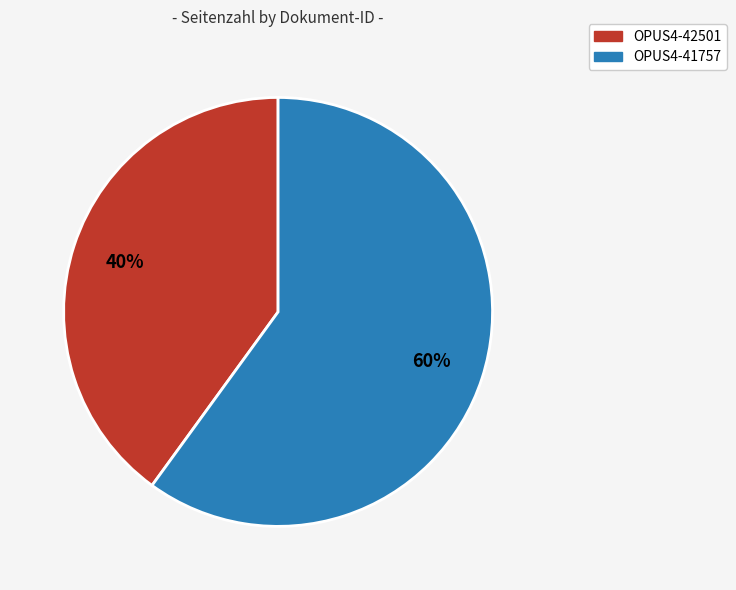

The OPUS4-41757 slice represents 60% of the pie. True or false?

True